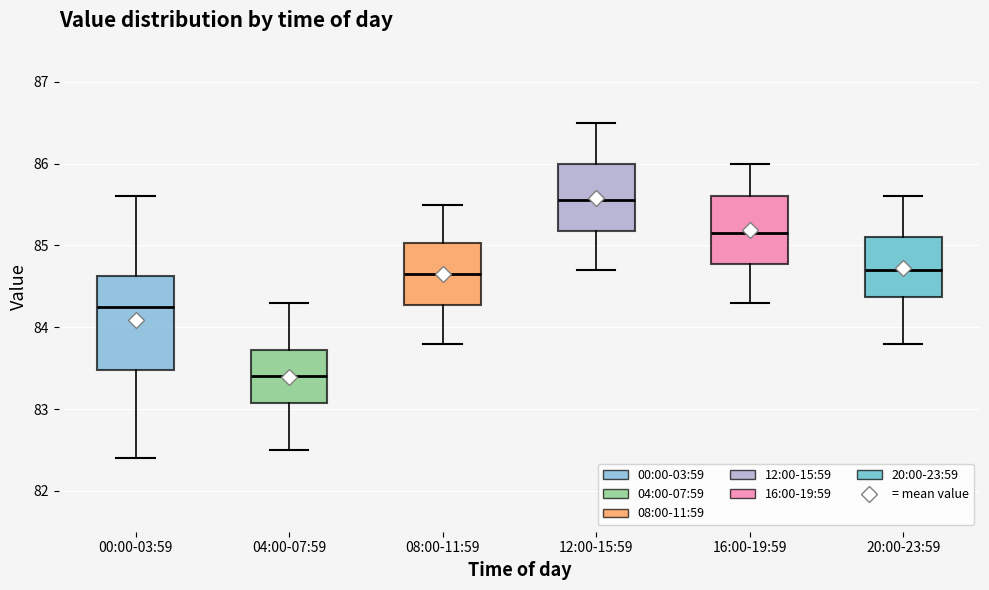

Reading left to right, read every box against the y-axis: the position of its median line, the range the box covers, and the ends of its whiskers. The values are not printed on the chart, so give them approximately, as read against the axis.

00:00-03:59: median 84.3, box 83.5 to 84.6, whiskers 82.4 to 85.6
04:00-07:59: median 83.4, box 83.1 to 83.7, whiskers 82.5 to 84.3
08:00-11:59: median 84.7, box 84.3 to 85.0, whiskers 83.8 to 85.5
12:00-15:59: median 85.6, box 85.2 to 86.0, whiskers 84.7 to 86.5
16:00-19:59: median 85.2, box 84.8 to 85.6, whiskers 84.3 to 86.0
20:00-23:59: median 84.7, box 84.4 to 85.1, whiskers 83.8 to 85.6